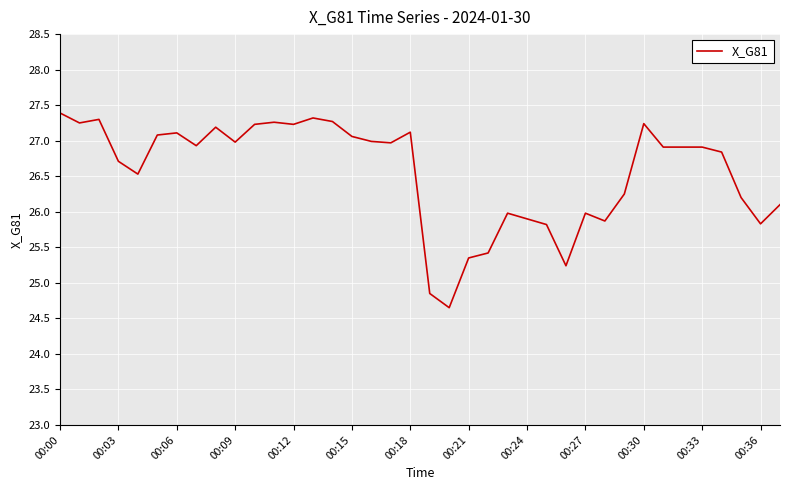

What is the difference between the maximum and minimum values?

2.7